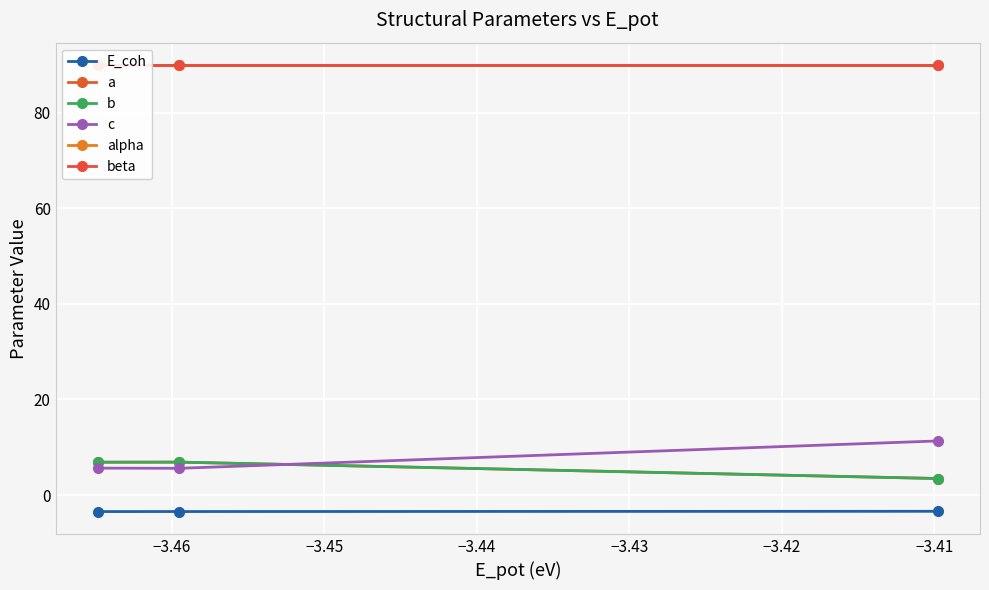

What is the greatest value displayed?

90.0